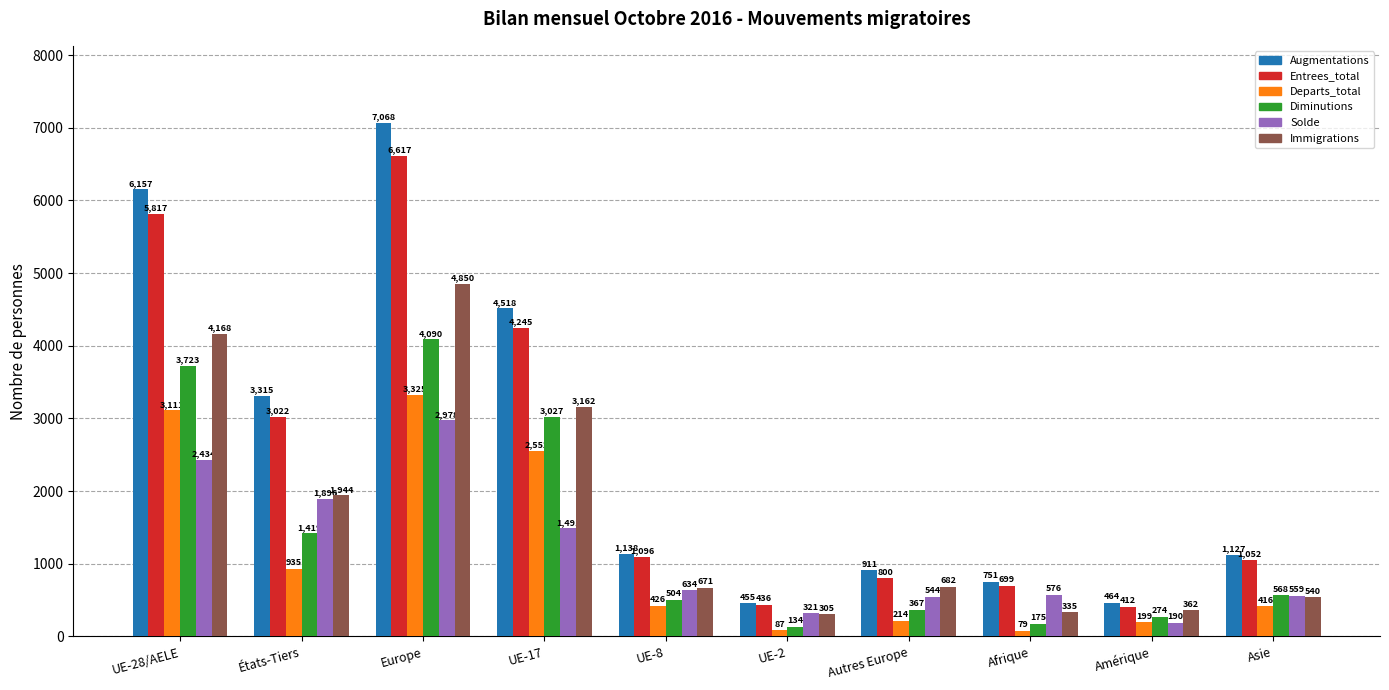

Reading right to left, transcribe all the data shown in this chart.

Augmentations: Asie=1127	Amérique=464	Afrique=751	Autres Europe=911	UE-2=455	UE-8=1138	UE-17=4518	Europe=7068	États-Tiers=3315	UE-28/AELE=6157
Entrees_total: Asie=1052	Amérique=412	Afrique=699	Autres Europe=800	UE-2=436	UE-8=1096	UE-17=4245	Europe=6617	États-Tiers=3022	UE-28/AELE=5817
Departs_total: Asie=416	Amérique=199	Afrique=79	Autres Europe=214	UE-2=87	UE-8=426	UE-17=2552	Europe=3325	États-Tiers=935	UE-28/AELE=3111
Diminutions: Asie=568	Amérique=274	Afrique=175	Autres Europe=367	UE-2=134	UE-8=504	UE-17=3027	Europe=4090	États-Tiers=1419	UE-28/AELE=3723
Solde: Asie=559	Amérique=190	Afrique=576	Autres Europe=544	UE-2=321	UE-8=634	UE-17=1491	Europe=2978	États-Tiers=1896	UE-28/AELE=2434
Immigrations: Asie=540	Amérique=362	Afrique=335	Autres Europe=682	UE-2=305	UE-8=671	UE-17=3162	Europe=4850	États-Tiers=1944	UE-28/AELE=4168